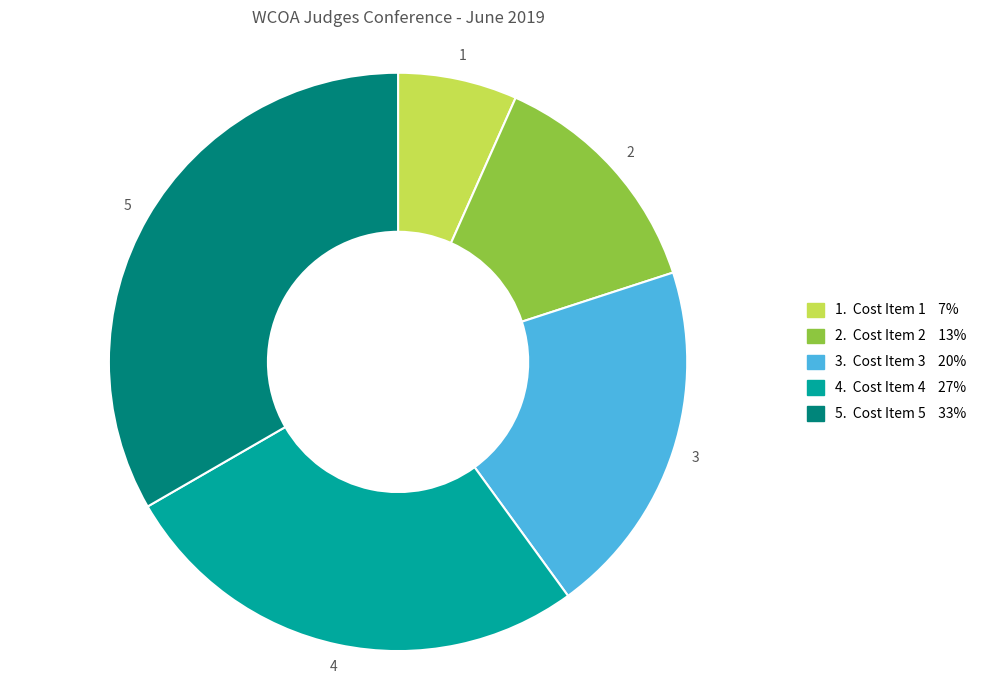

What is the smallest slice in the pie chart?

1